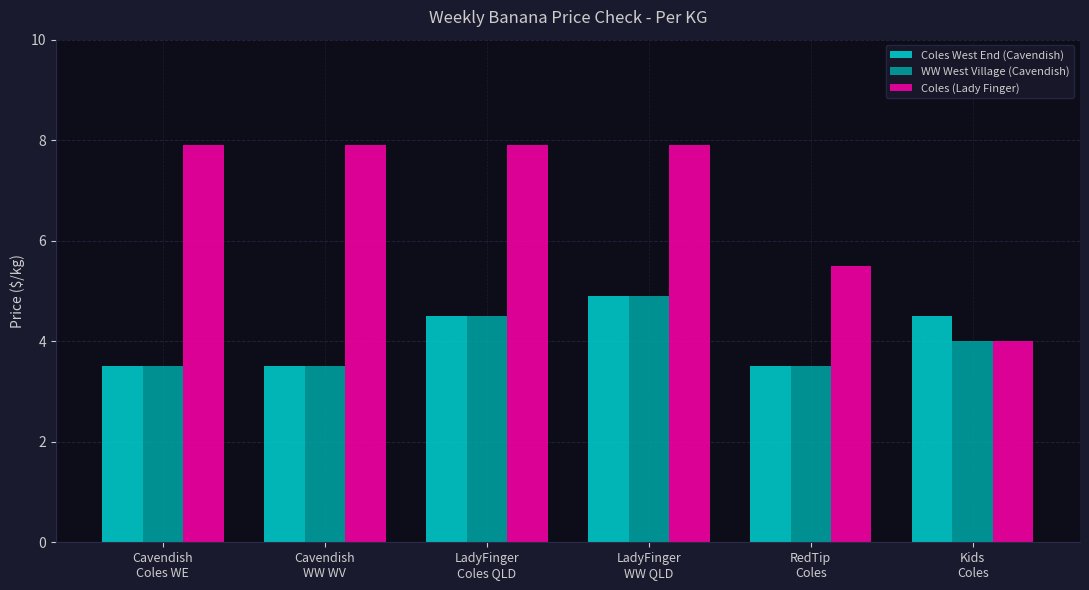

The WW West Village (Cavendish) series shows 4.5 at LadyFinger
Coles QLD. True or false?

True